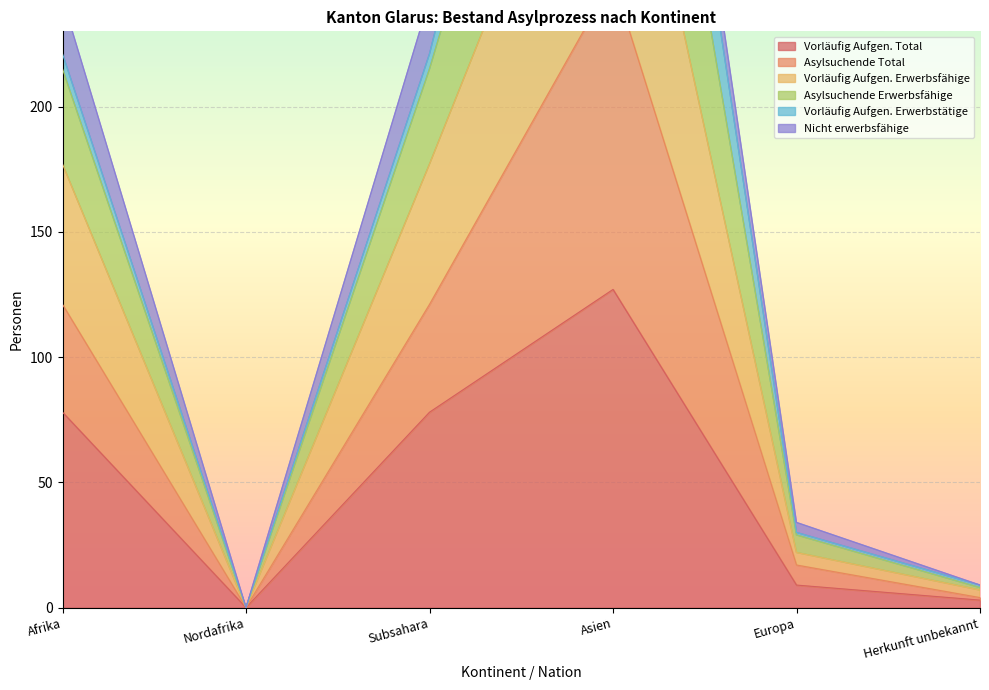

What is the greatest value displayed?

532